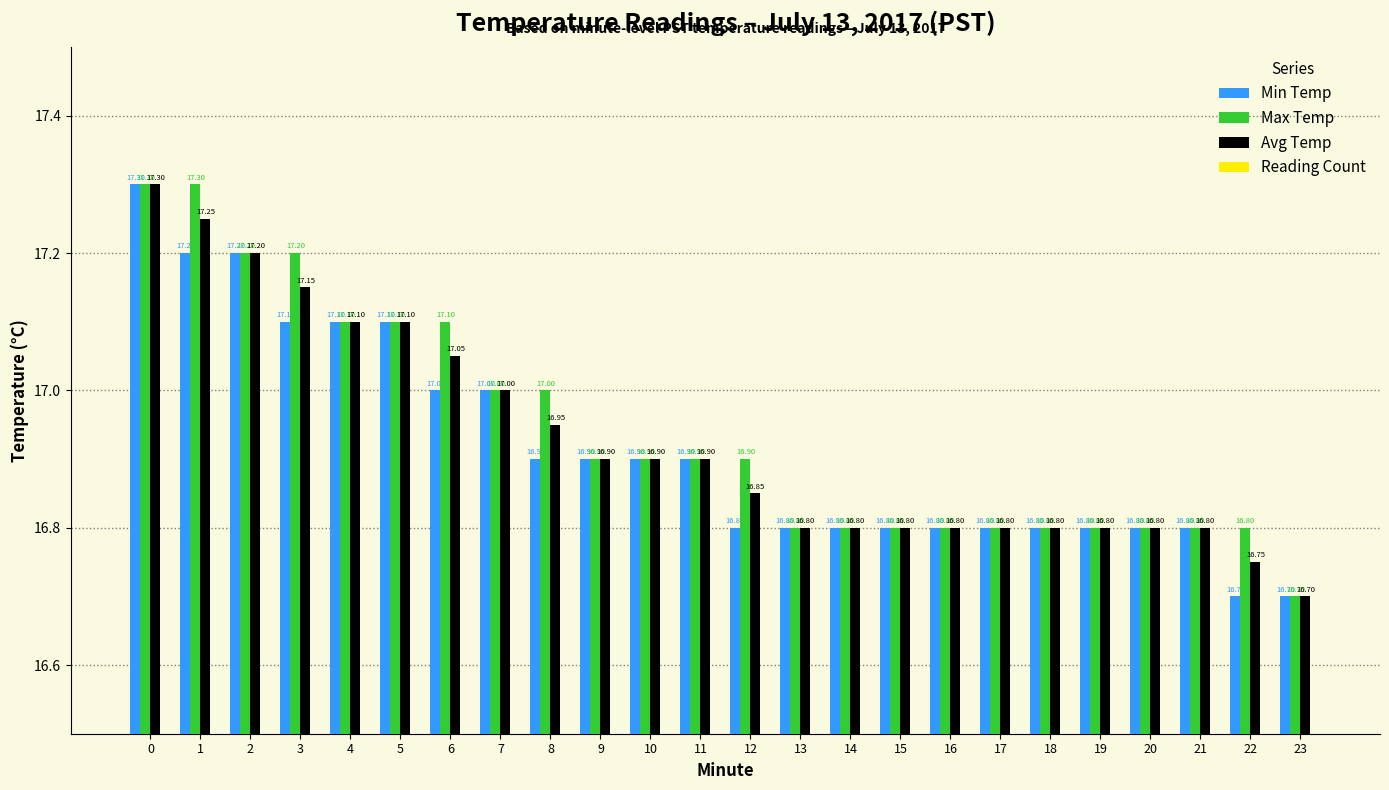

Count the number of categories in the chart.

24